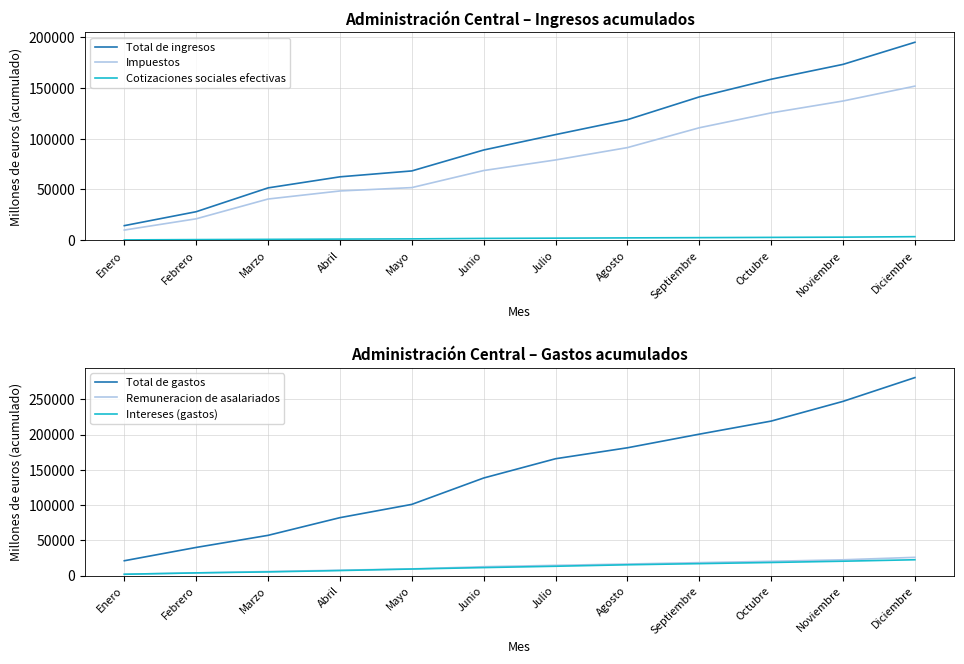

At which category is the sum across all series the highest?

Diciembre